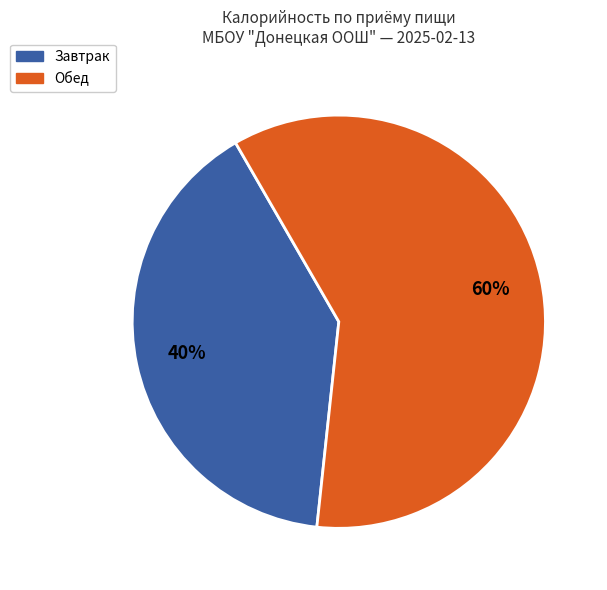

Does any single category account for the majority?

Yes